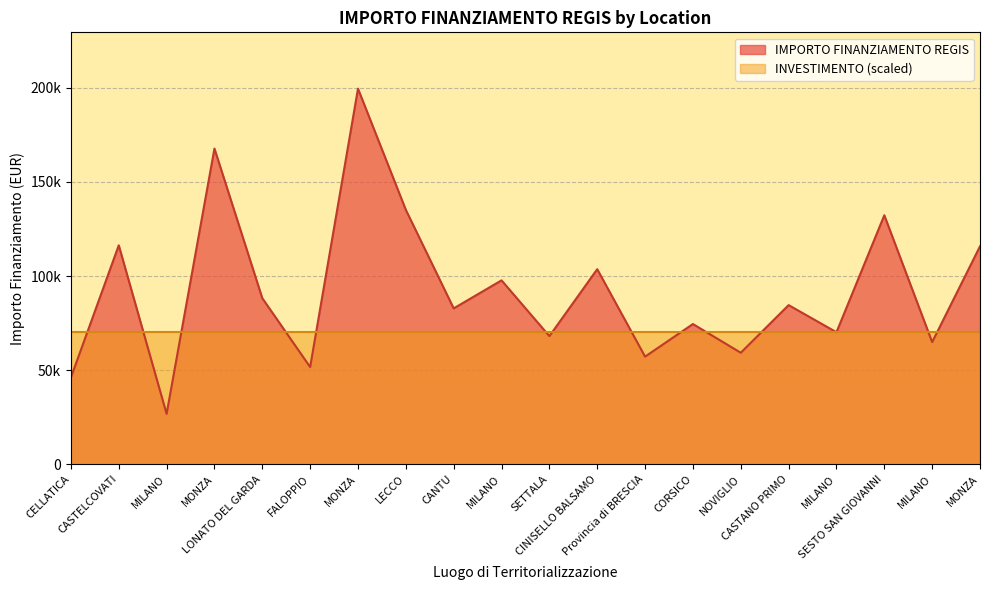

How many interior local peaks (higher than both neighbors) does the data have?

8